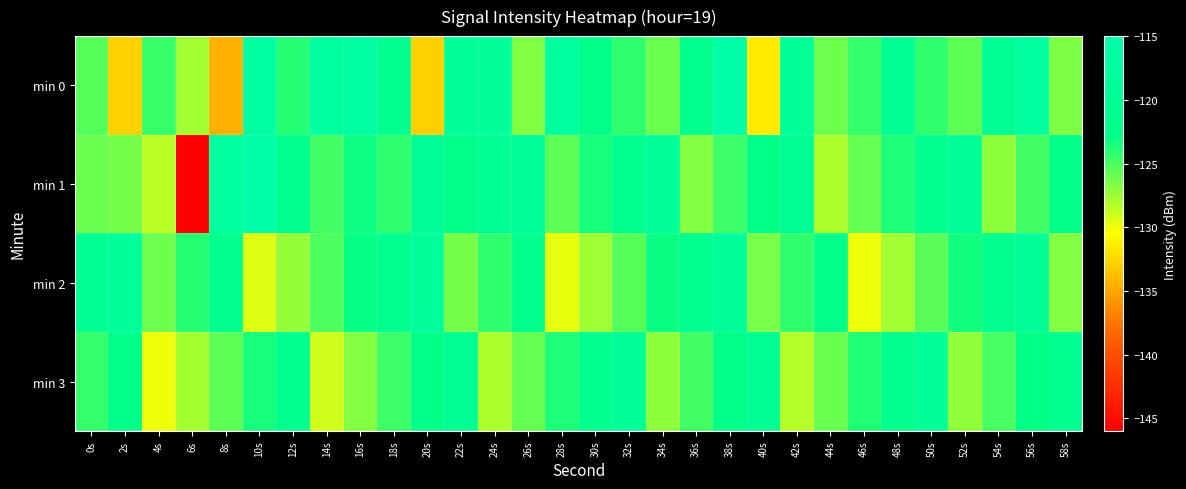

Which has a higher value, 54s or 32s?

54s